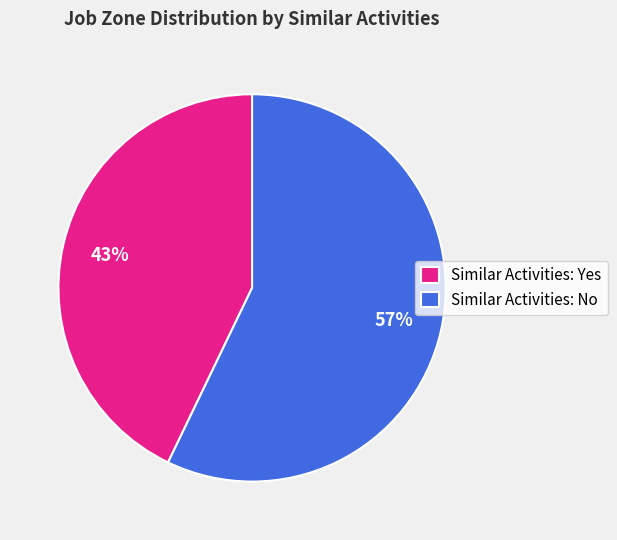

What is the ratio of the value at Similar Activities: No to the value at Similar Activities: Yes?

1.3